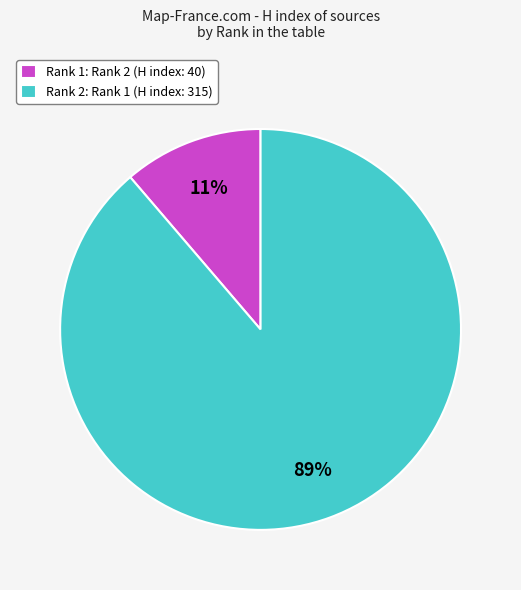

How many segments does this pie chart have?

2